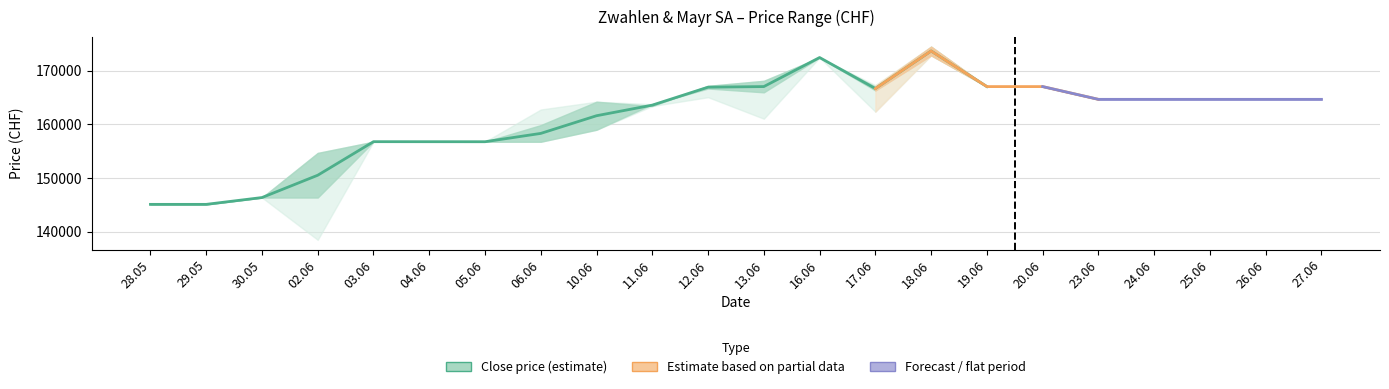

True or false: the data has more than 2 interior local peaks.

True